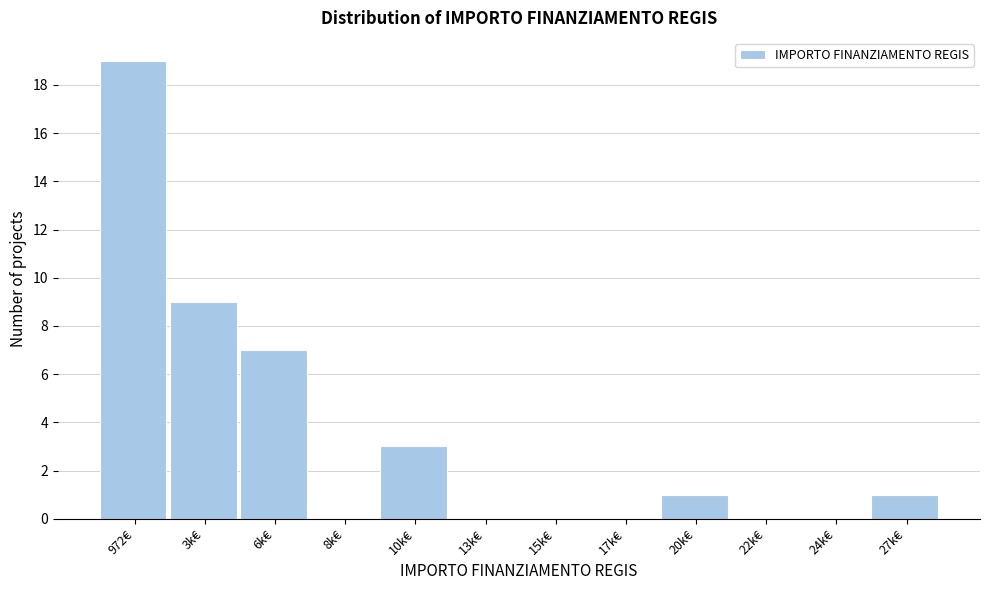

Reading right to left, extract all data points from this chart.

27k€=1	24k€=0	22k€=0	20k€=1	17k€=0	15k€=0	13k€=0	10k€=3	8k€=0	6k€=7	3k€=9	972€=19